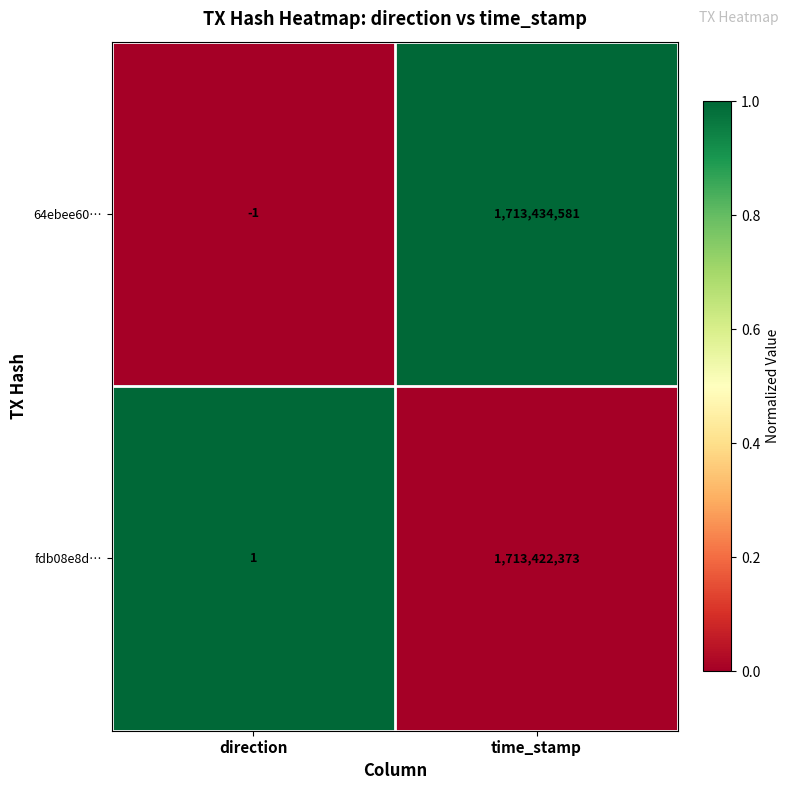

Reading right to left, list all the values displayed in this chart.

64ebee60…: 1713434581	-1
fdb08e8d…: 1713422373	1